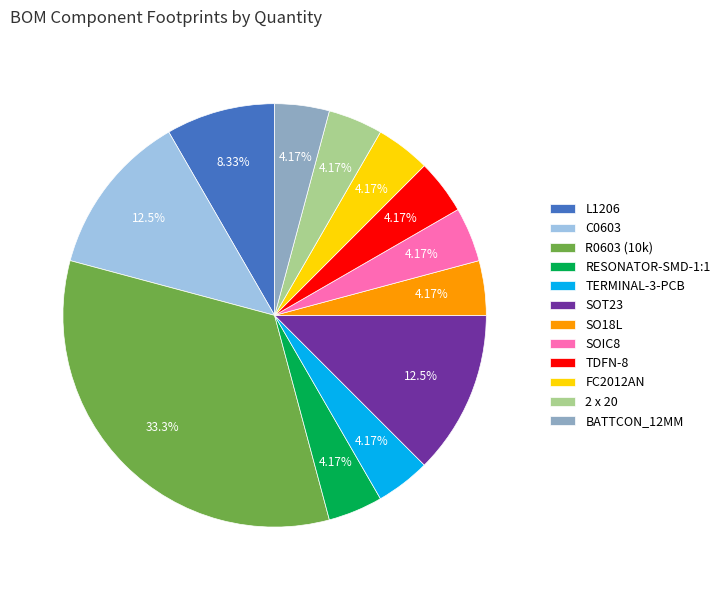

Count the number of slices in the pie.

12